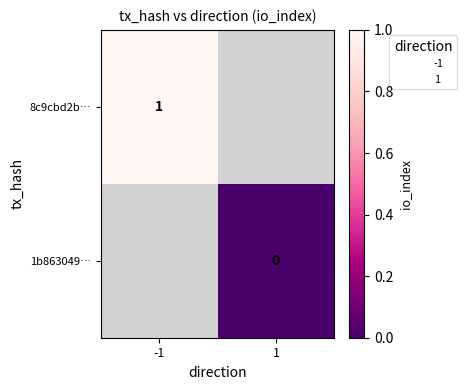

The value of 8c9cbd2b… at -1 is 1. True or false?

True